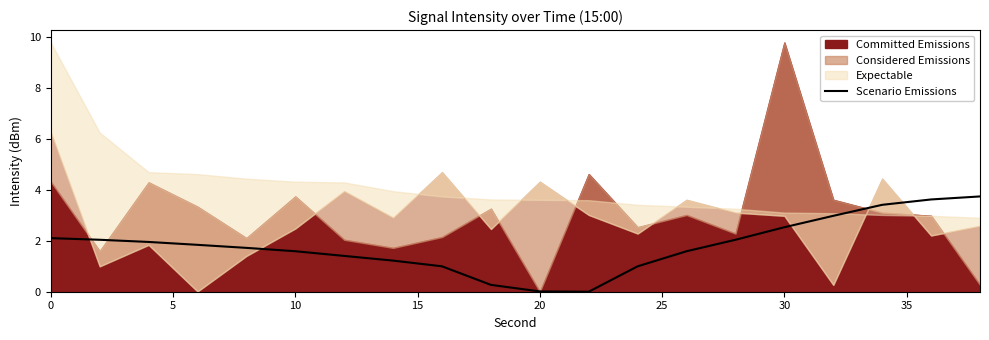

The value of Scenario Emissions at 20 is 0.0. True or false?

True